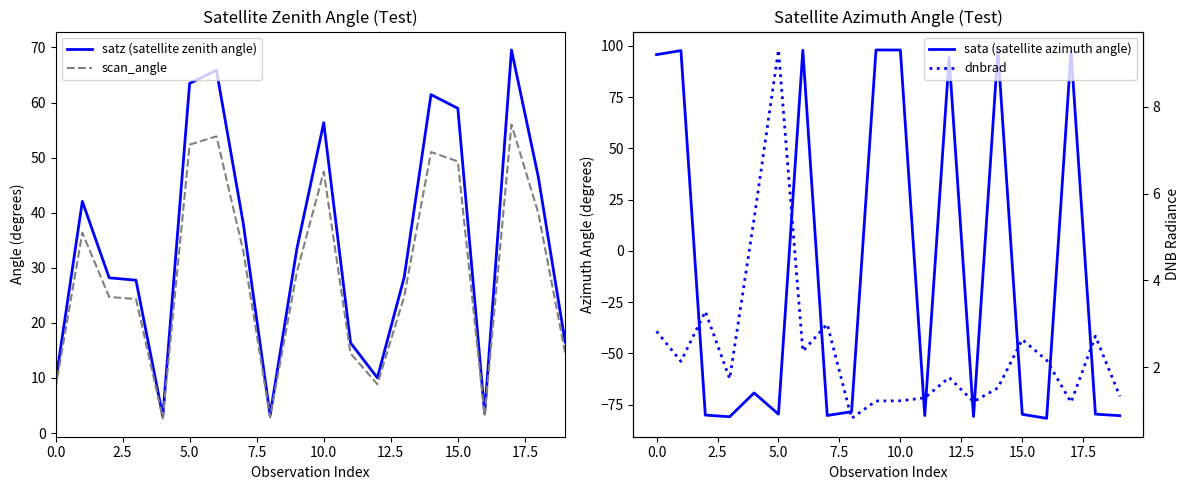

Does the chart display data point markers on the line(s)?

No